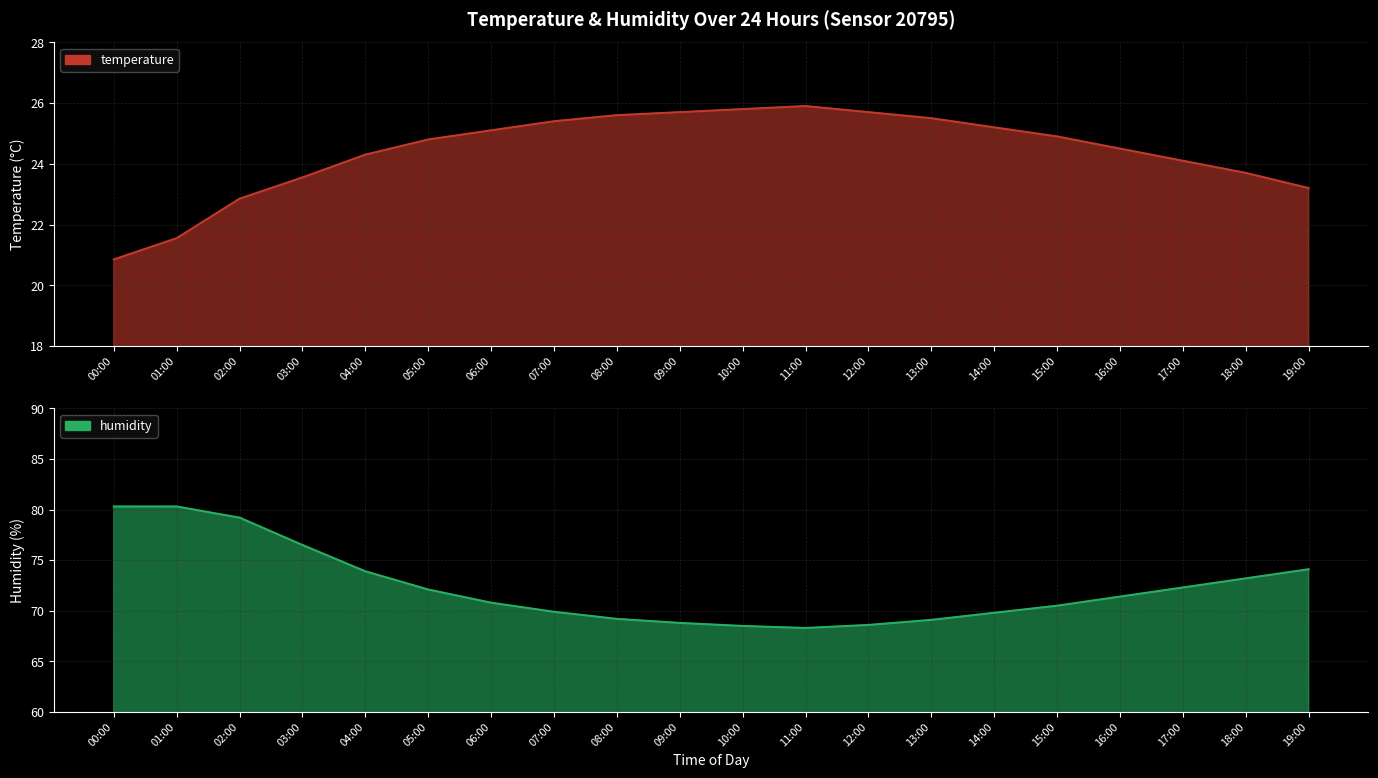

True or false: humidity has more than 1 points higher than both neighbors.

False